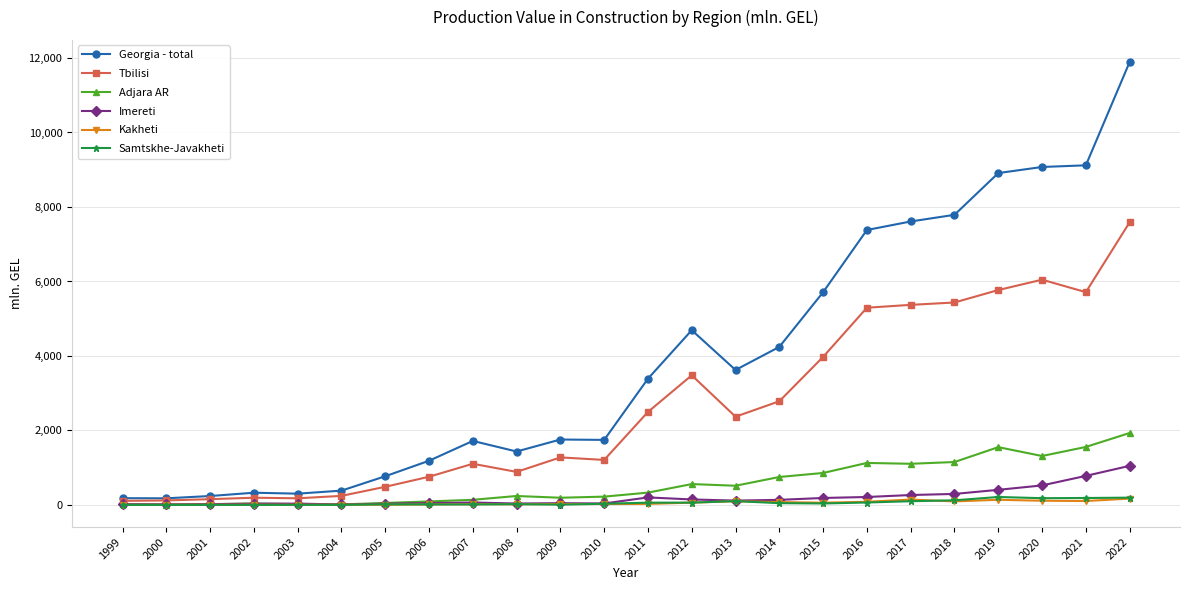

Which series has the largest total across all categories?

Georgia - total